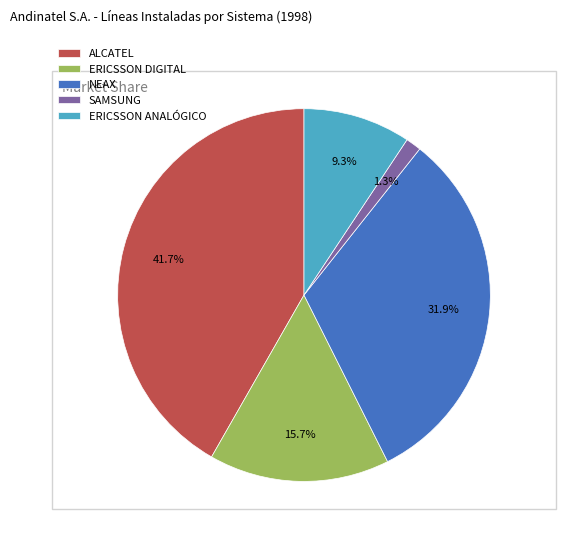

To the nearest percent, what percentage of the pie is NEAX?

32%